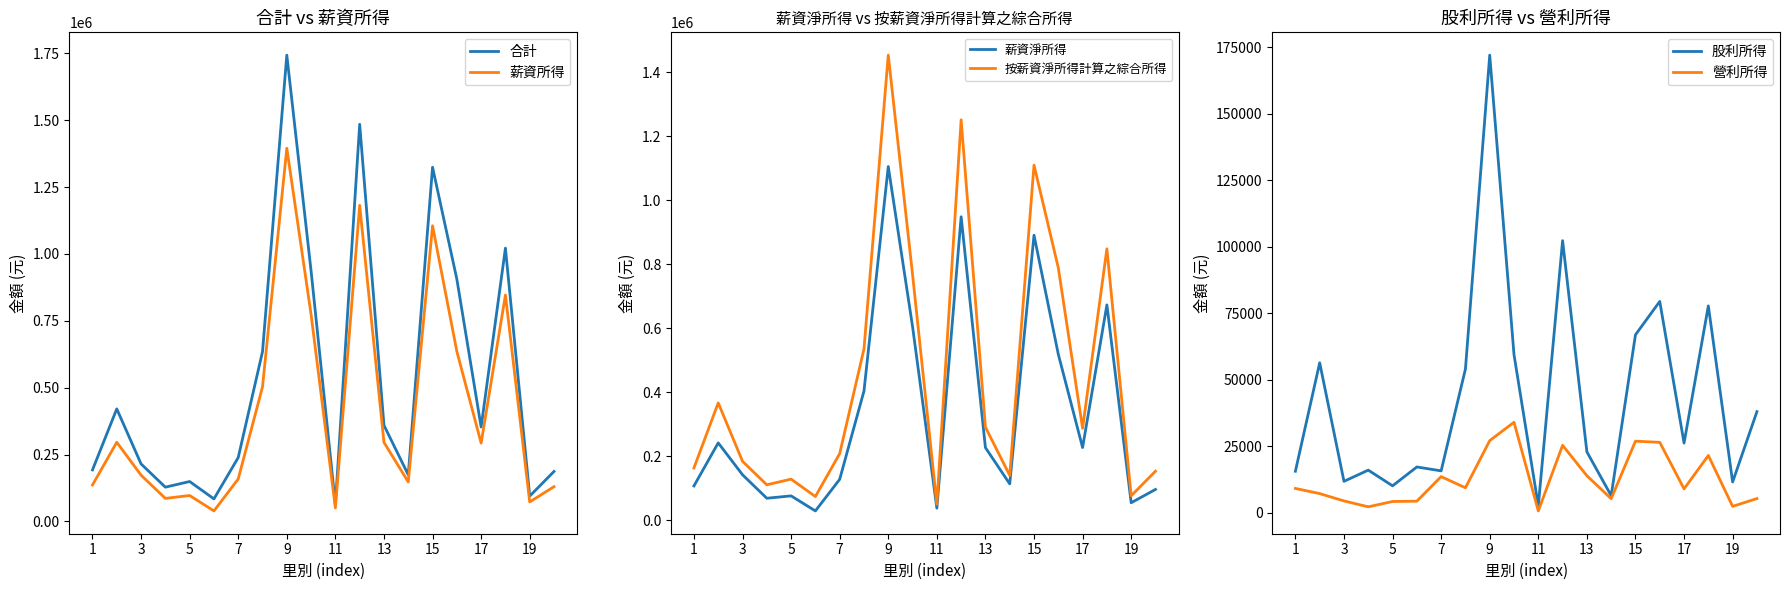

What is the total value across all series at 19?

3177090